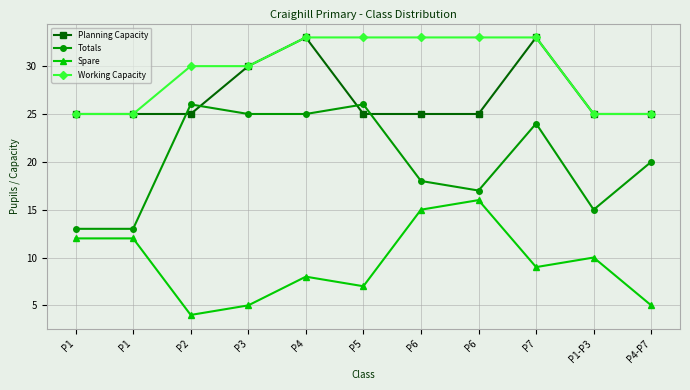

What are all the series names shown in the legend?

Planning Capacity, Totals, Spare, Working Capacity